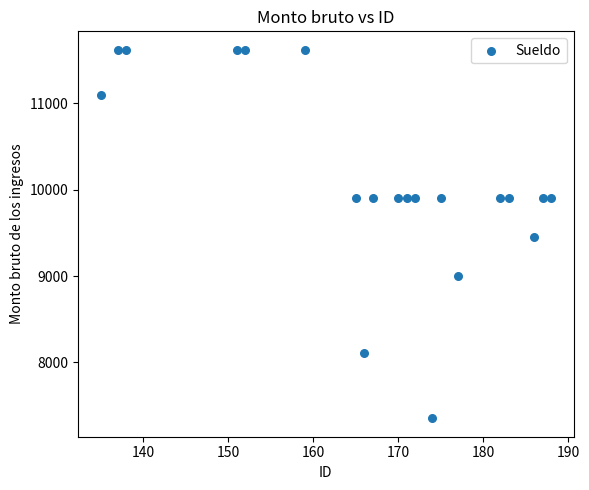

What is the range of Y values (max minus min)?

4269.0